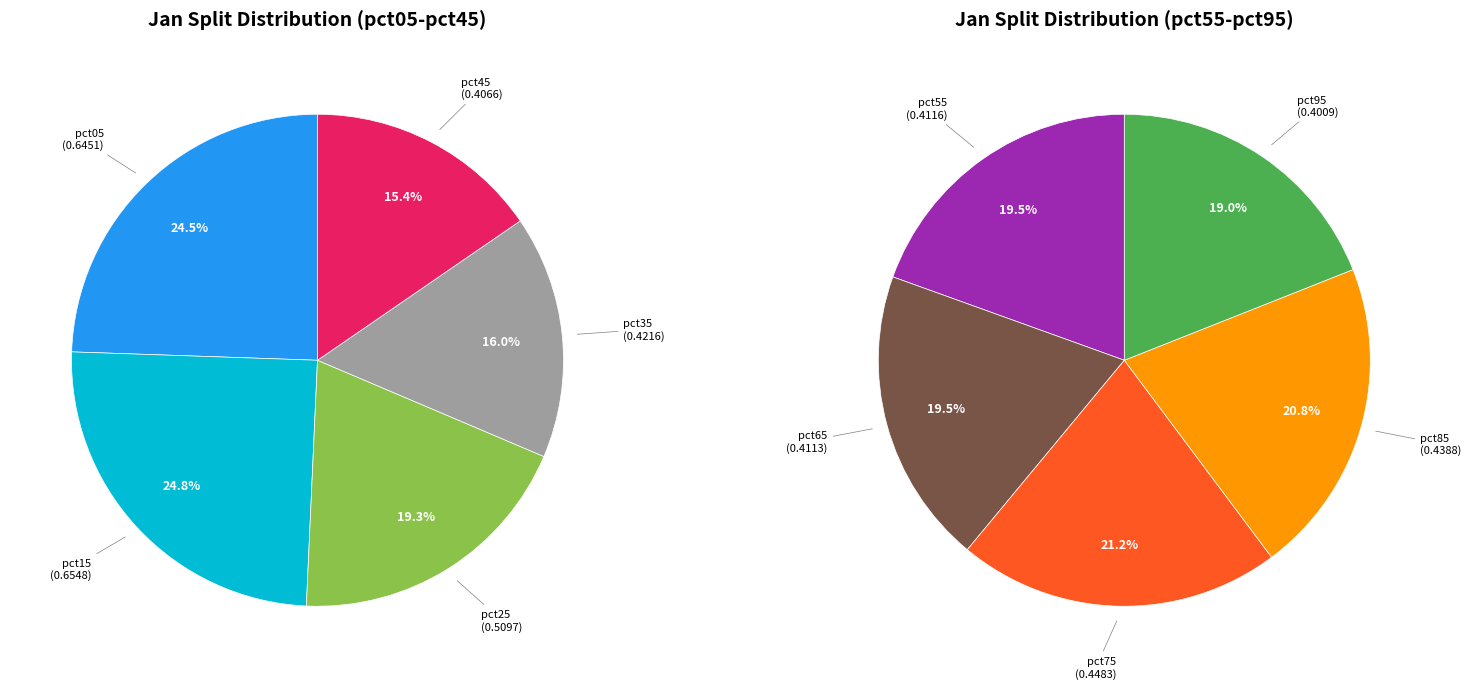

True or false: pct35 accounts for 16% of the total.

False